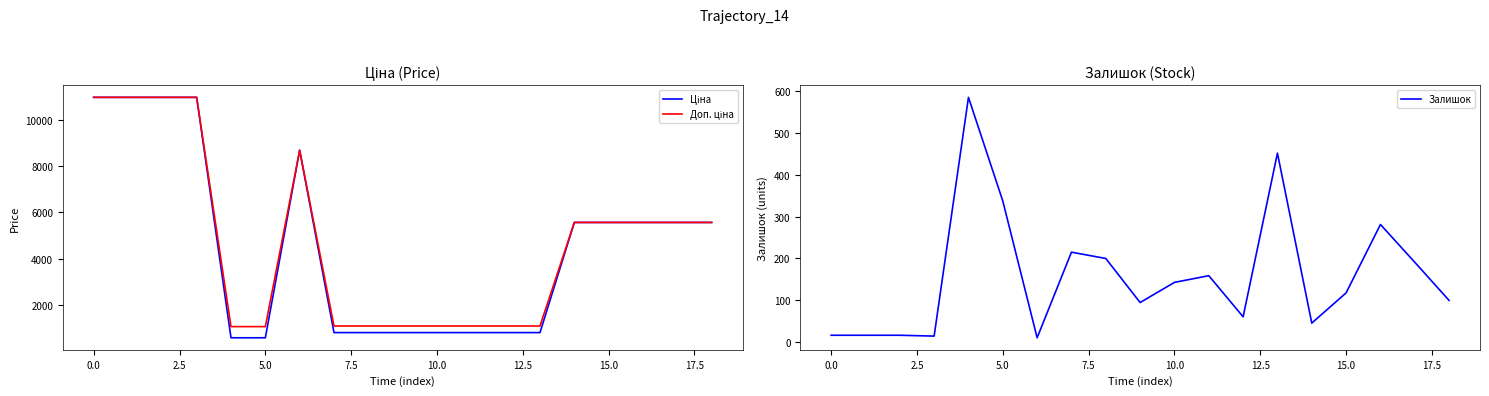

What is the lowest value of the Залишок series?

11